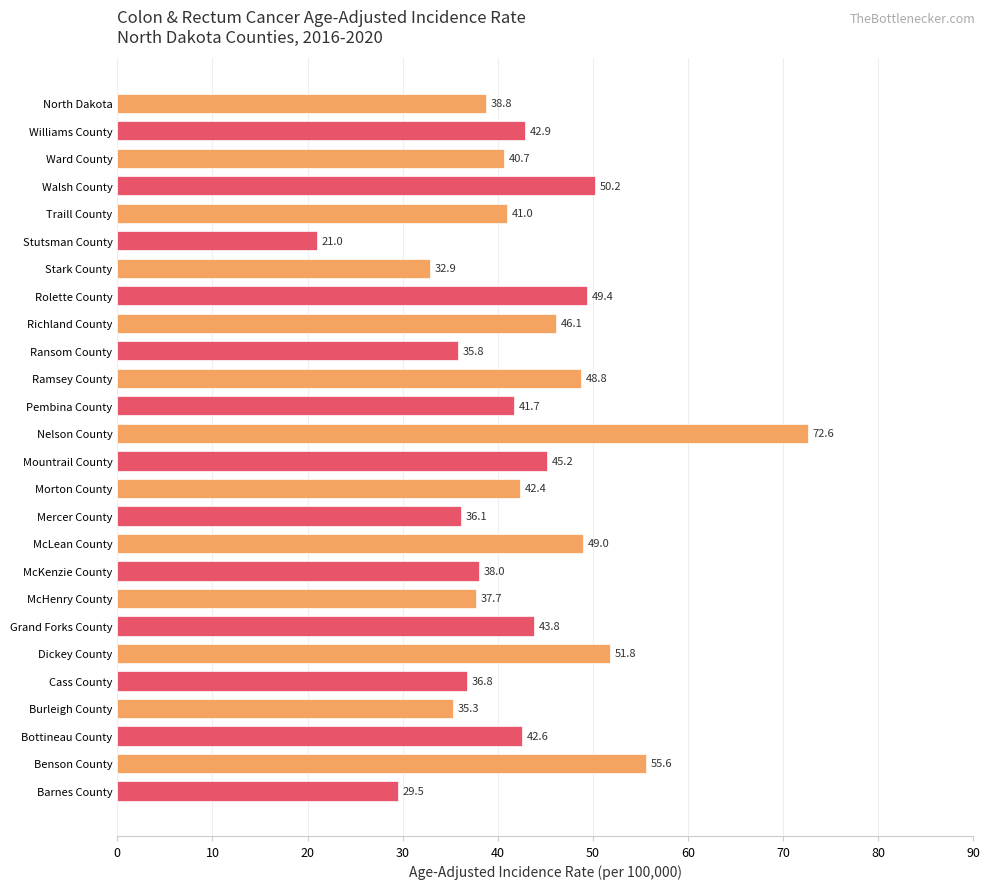

Reading top to bottom, transcribe all the data shown in this chart.

North Dakota=38.8	Williams County=42.9	Ward County=40.7	Walsh County=50.2	Traill County=41.0	Stutsman County=21.0	Stark County=32.9	Rolette County=49.4	Richland County=46.1	Ransom County=35.8	Ramsey County=48.8	Pembina County=41.7	Nelson County=72.6	Mountrail County=45.2	Morton County=42.4	Mercer County=36.1	McLean County=49.0	McKenzie County=38.0	McHenry County=37.7	Grand Forks County=43.8	Dickey County=51.8	Cass County=36.8	Burleigh County=35.3	Bottineau County=42.6	Benson County=55.6	Barnes County=29.5